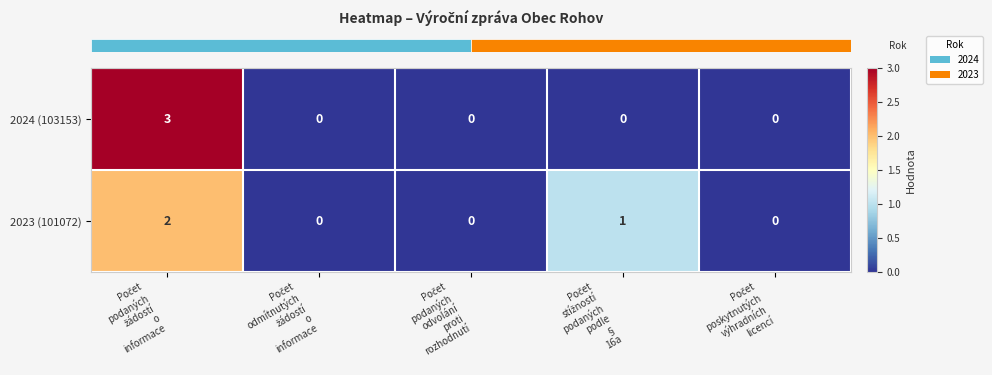

Rank the series by their maximum value, from highest to lowest.

2024 (103153), 2023 (101072)